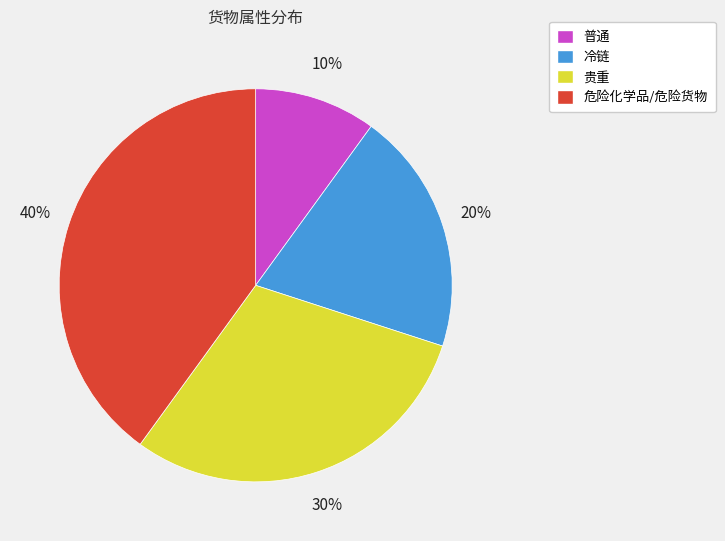

Count the number of slices in the pie.

4